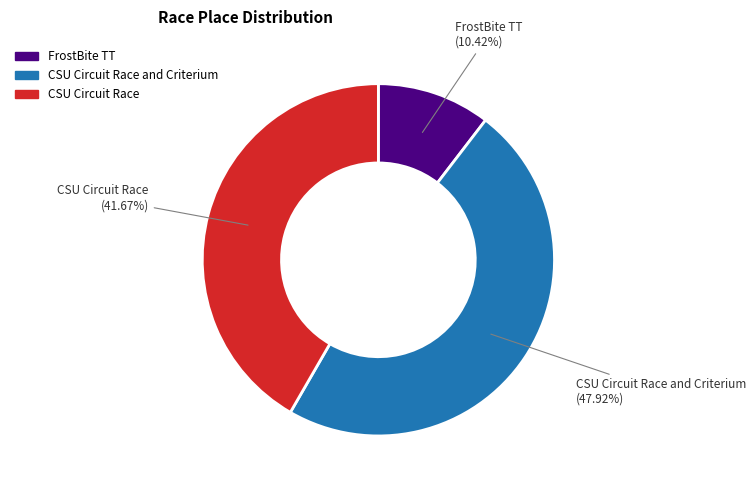

To the nearest percent, what portion does CSU Circuit Race and Criterium represent?

48%